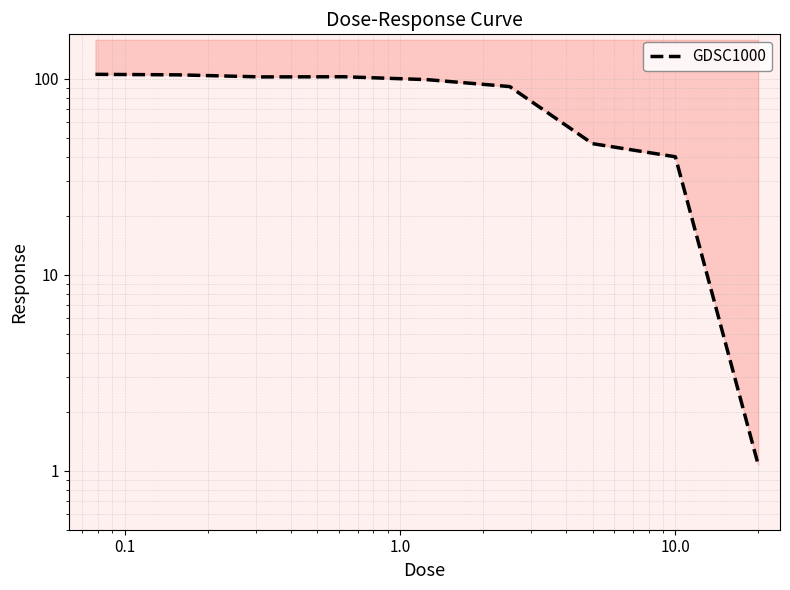

How many data points does each series have?

9